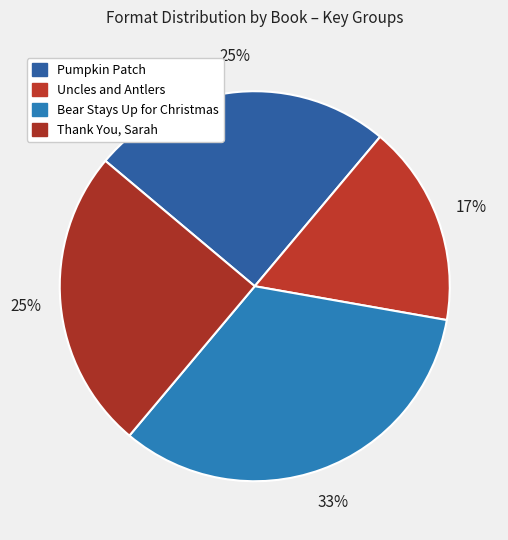

Count the number of slices in the pie.

4